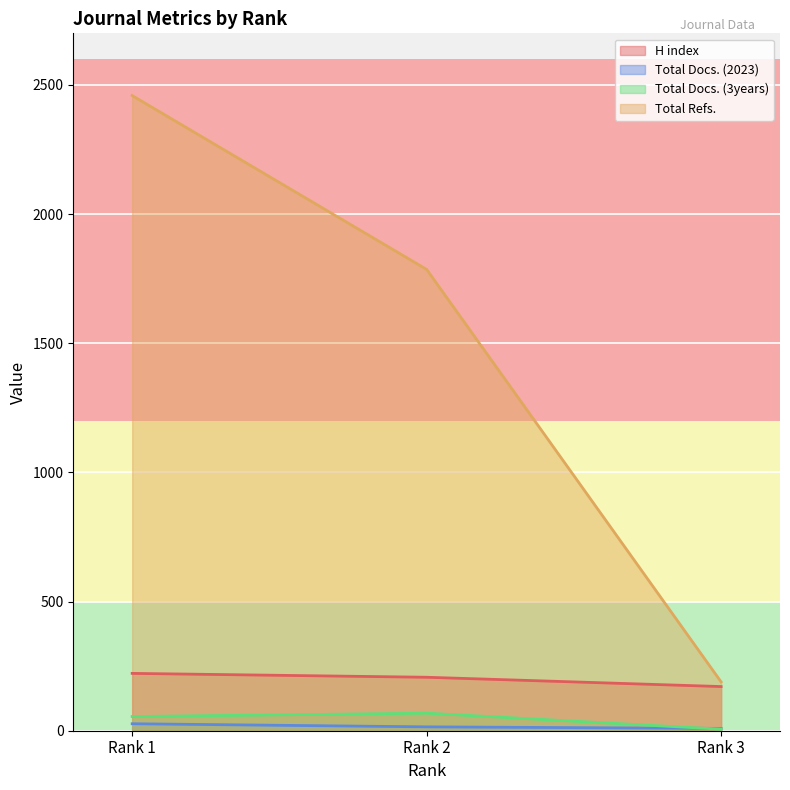

The value of Total Docs. (3years) at Rank 3 is 6. True or false?

True